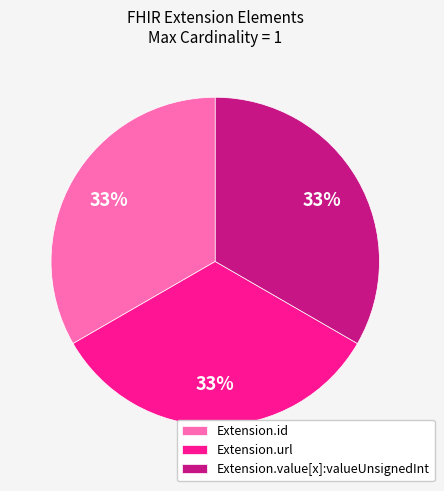

To the nearest percent, what is the combined percentage of Extension.value[x]:valueUnsignedInt and Extension.id?

67%